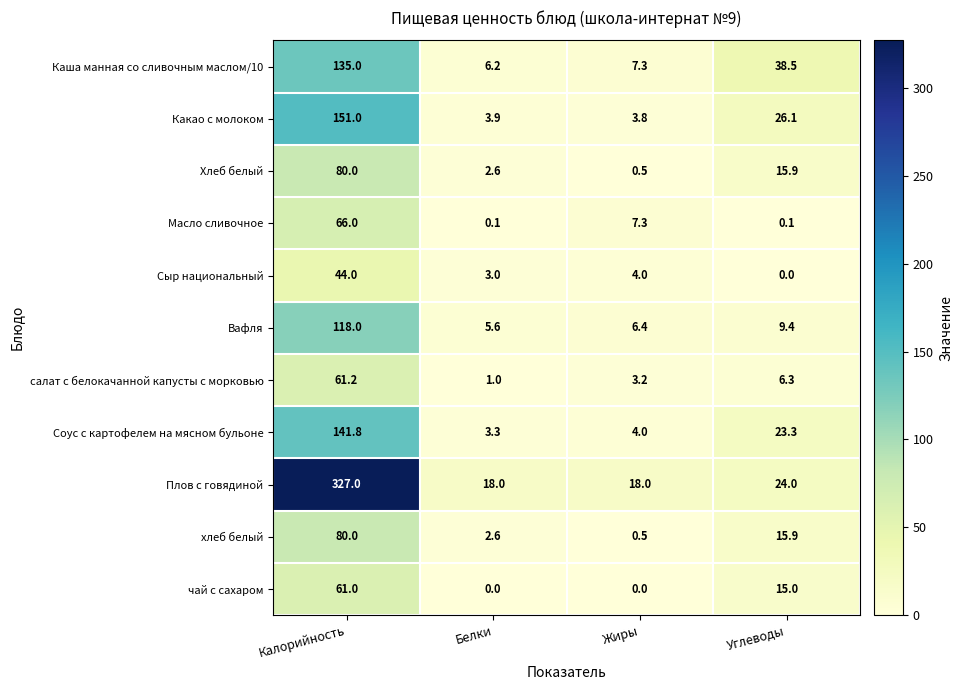

Is the value of хлеб белый at Калорийность greater than the value of Плов с говядиной at Жиры?

Yes